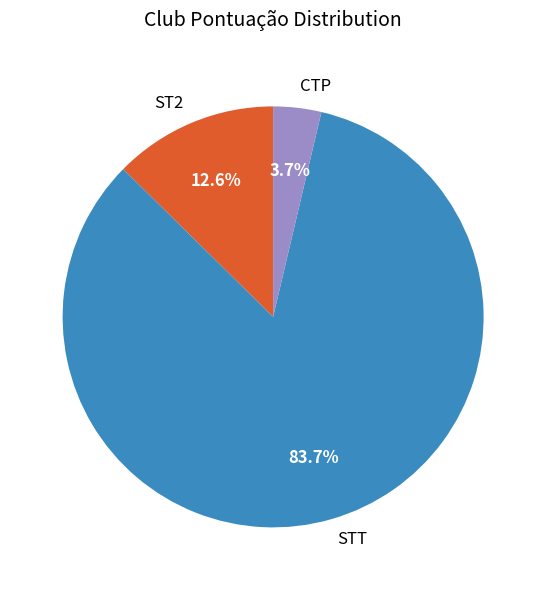

What is the ratio of the value at STT to the value at ST2?

6.6